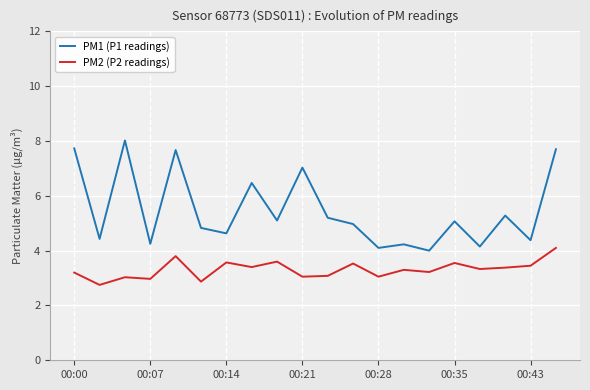

What is the average value of the PM2 (P2 readings) series?

3.3